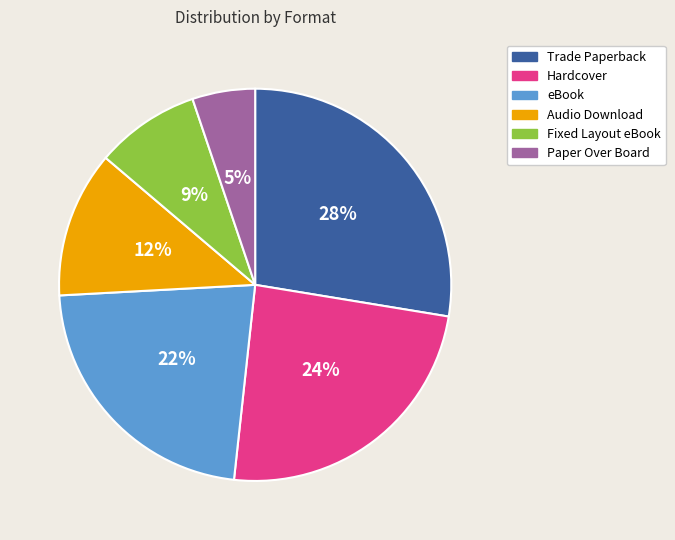

To the nearest percent, what percentage of the pie is Fixed Layout eBook?

9%